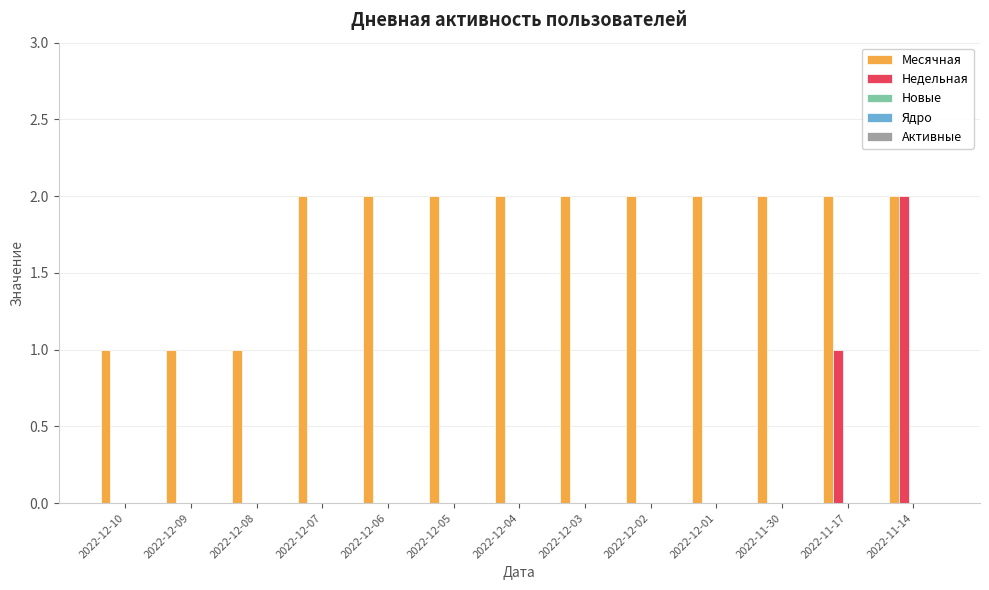

Which series changed the most between 2022-12-08 and 2022-12-07?

Месячная